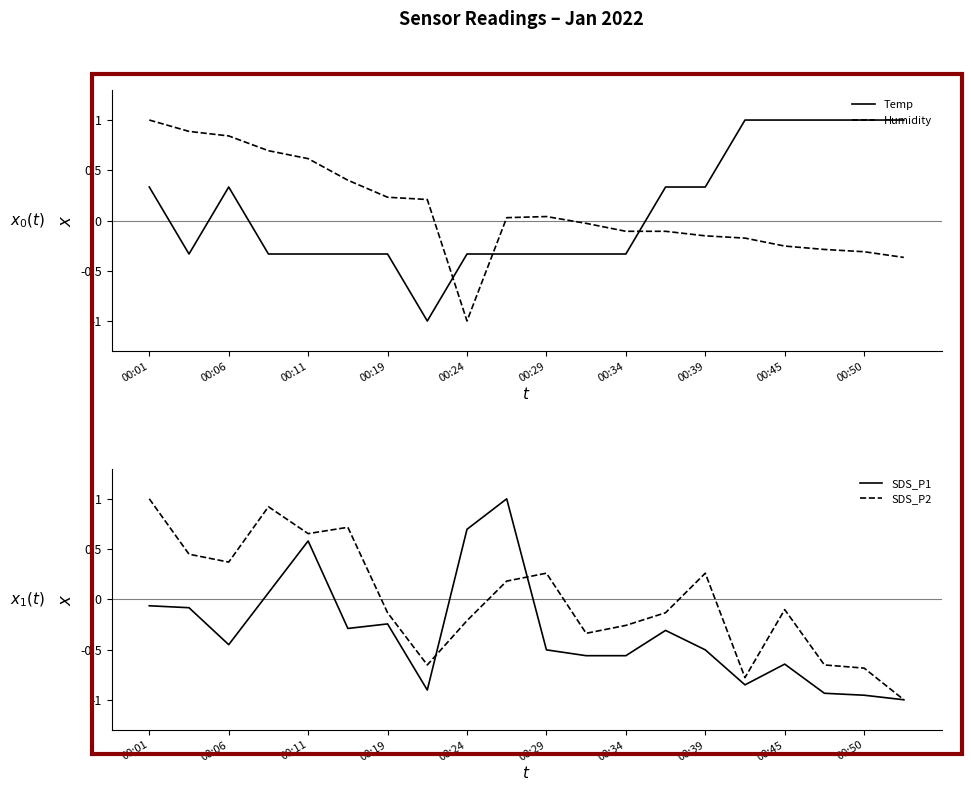

How many values in the SDS_P1 series are below 0?

16